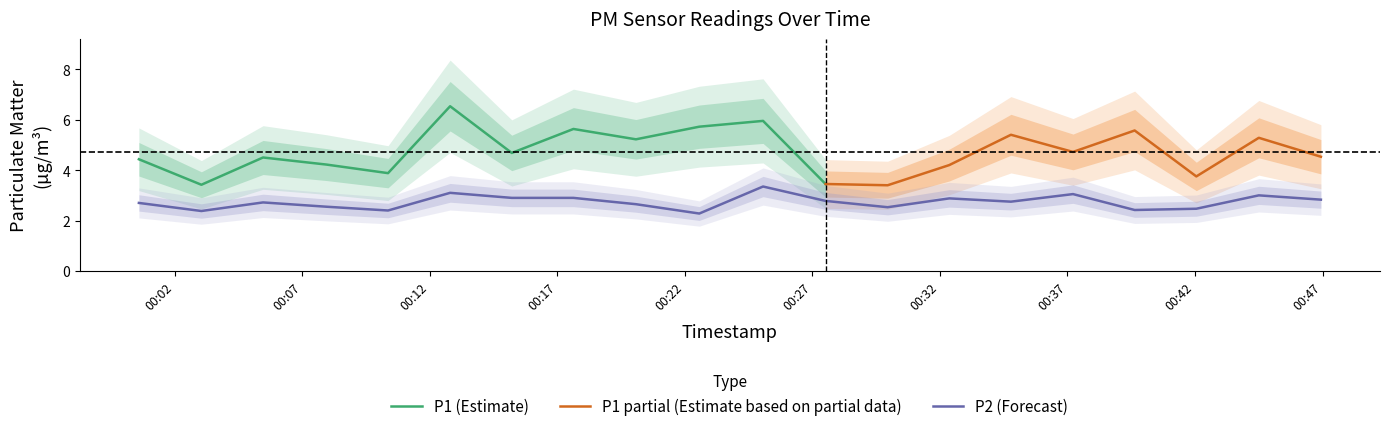

True or false: there are more than 2 points higher than both neighbors.

True